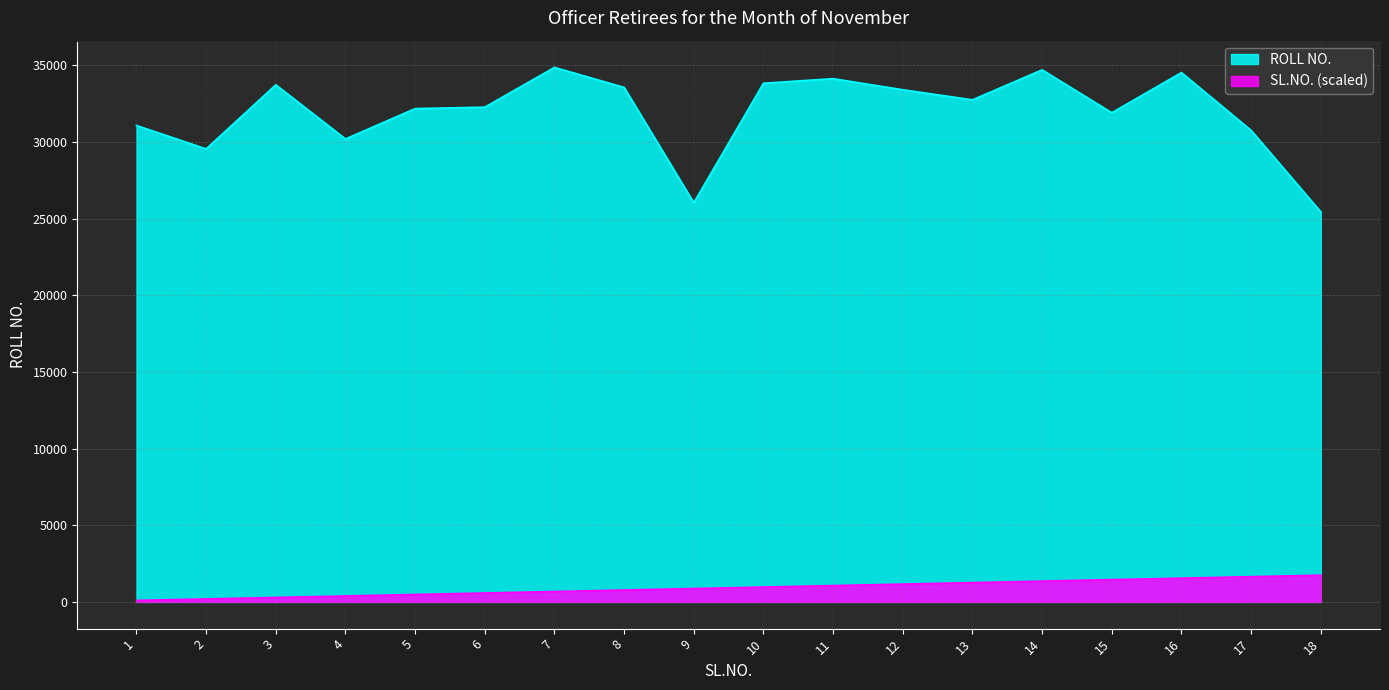

True or false: ROLL NO. and SL.NO. (scaled) cross at least once.

False